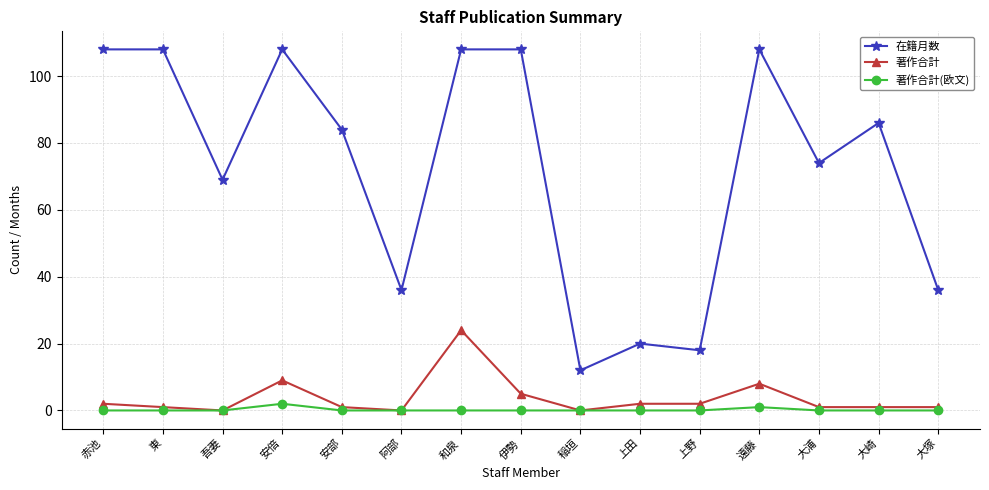

What is the maximum value for 著作合計?

24